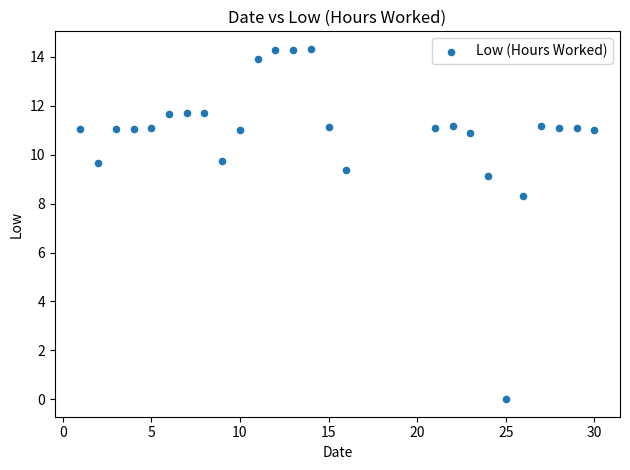

What Y value in the scatter plot is closest to 7?

8.3